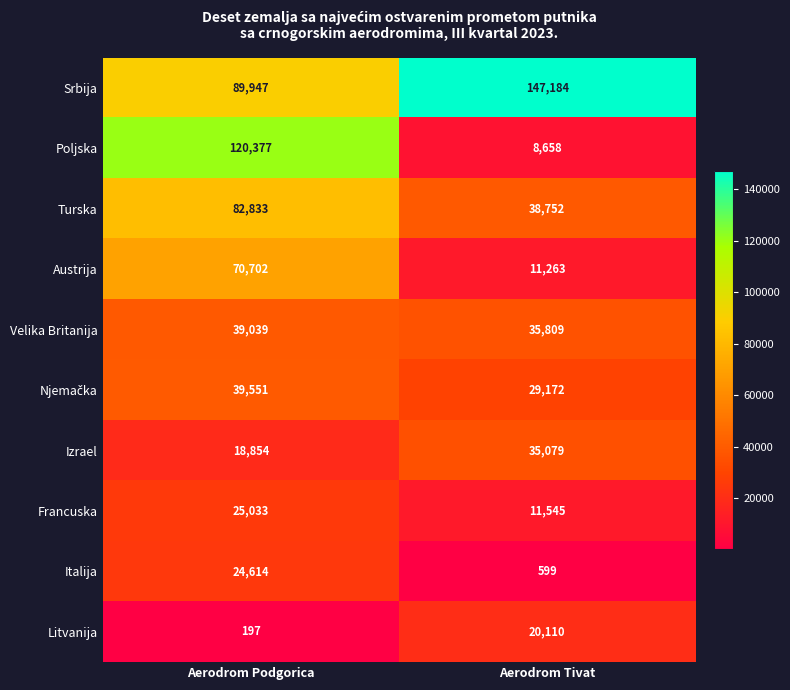

List the labels in order of Srbija value, smallest first.

Aerodrom Podgorica, Aerodrom Tivat